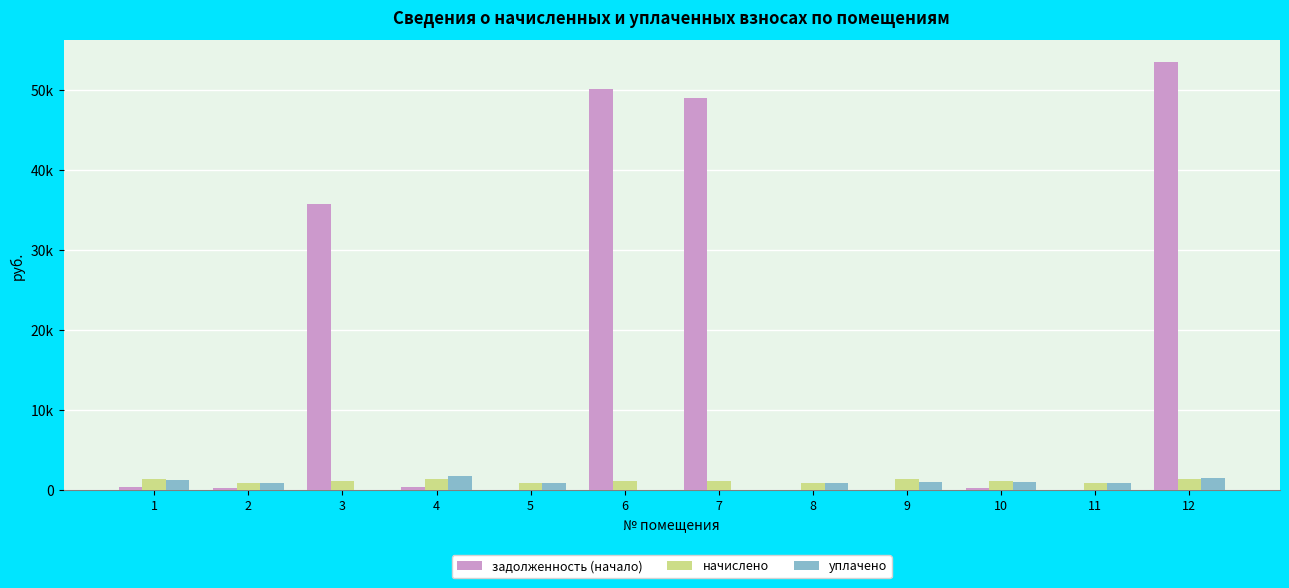

At which category is the sum across all series the highest?

12